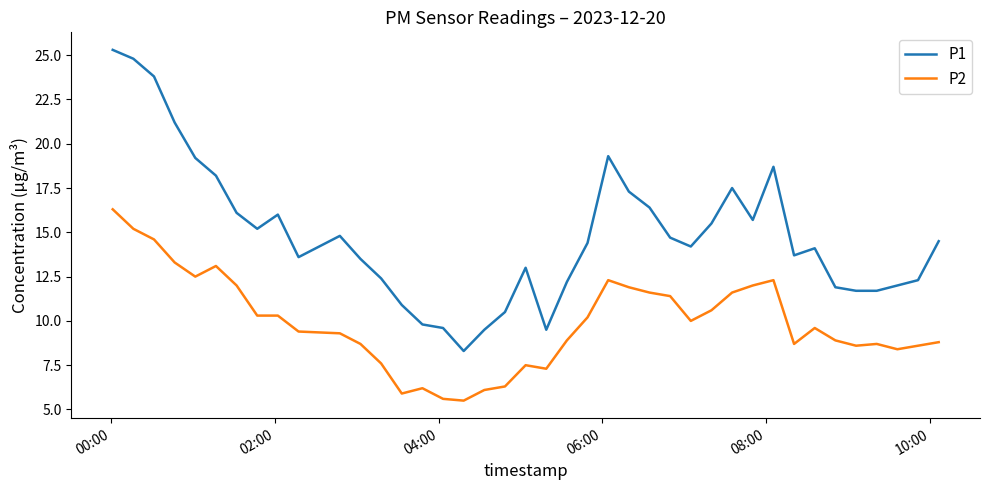

Which series has the largest total across all categories?

P1